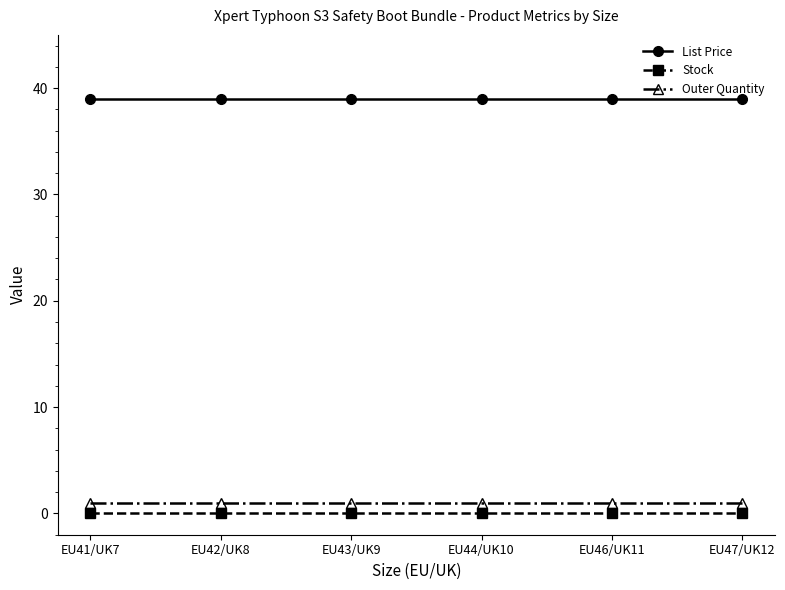

Reading left to right, transcribe all the data shown in this chart.

List Price: EU41/UK7=39.0	EU42/UK8=39.0	EU43/UK9=39.0	EU44/UK10=39.0	EU46/UK11=39.0	EU47/UK12=39.0
Stock: EU41/UK7=0.0	EU42/UK8=0.0	EU43/UK9=0.0	EU44/UK10=0.0	EU46/UK11=0.0	EU47/UK12=0.0
Outer Quantity: EU41/UK7=1.0	EU42/UK8=1.0	EU43/UK9=1.0	EU44/UK10=1.0	EU46/UK11=1.0	EU47/UK12=1.0